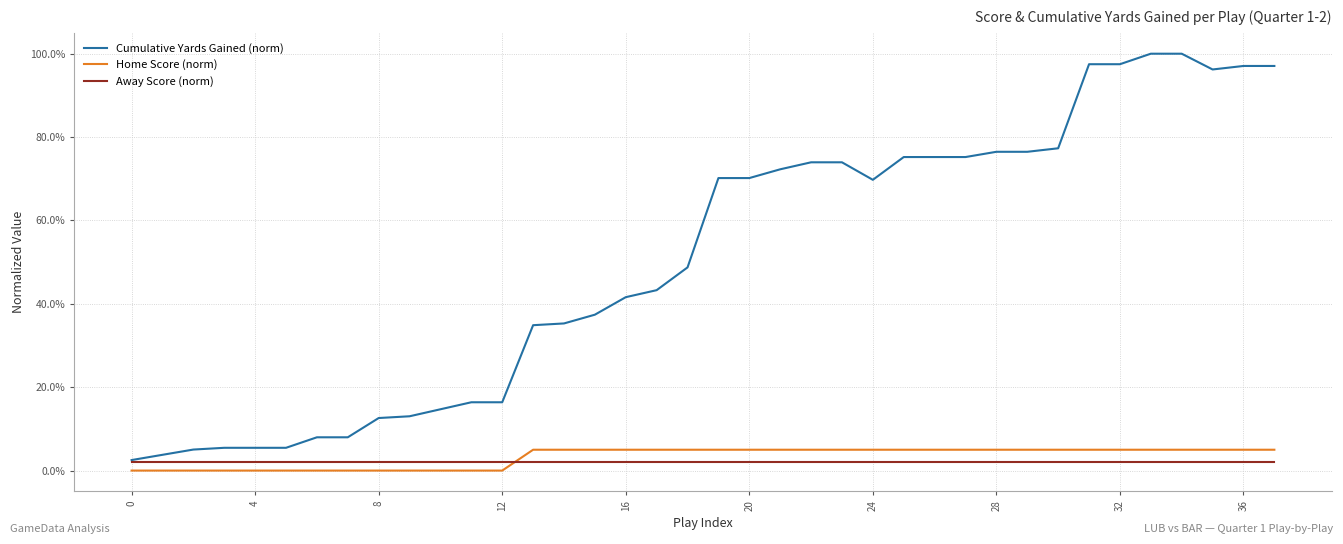

At which category is the sum across all series the highest?

33